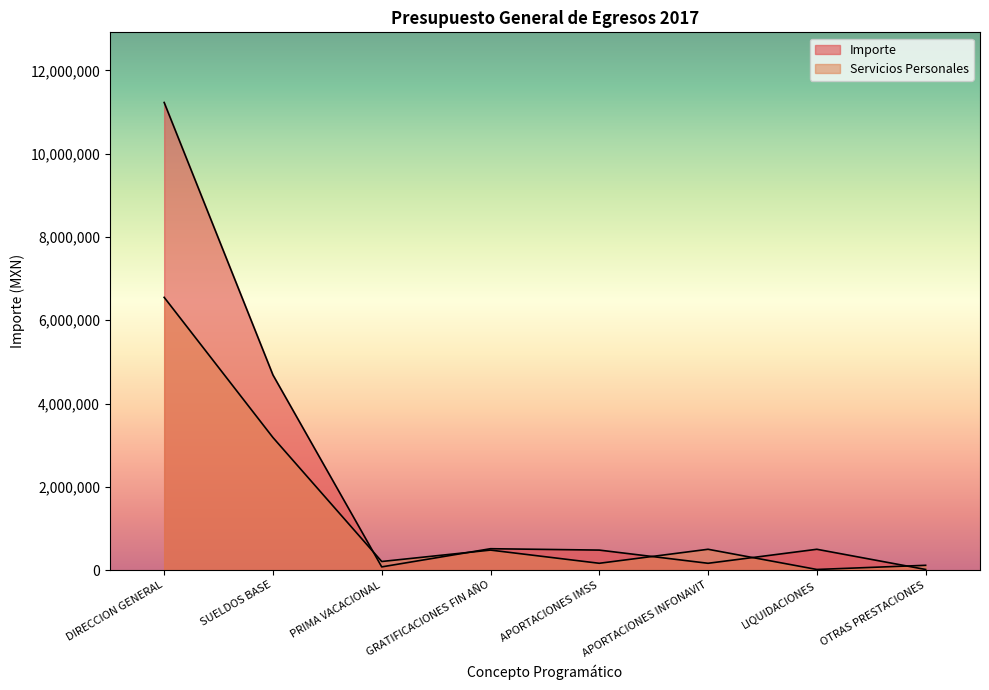

List the series in order of their peak value, lowest first.

Servicios Personales, Importe